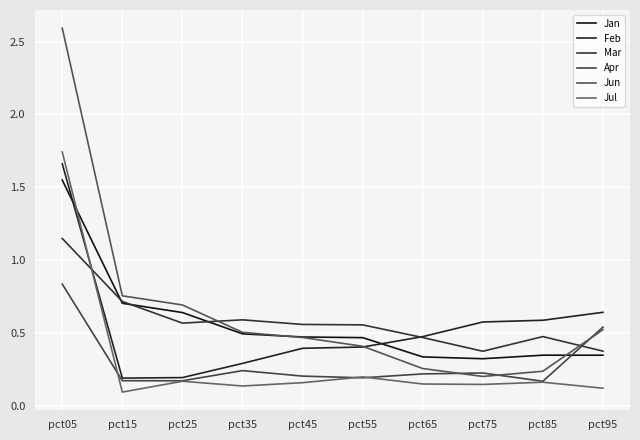

What is the highest value of the Jun series?

2.6